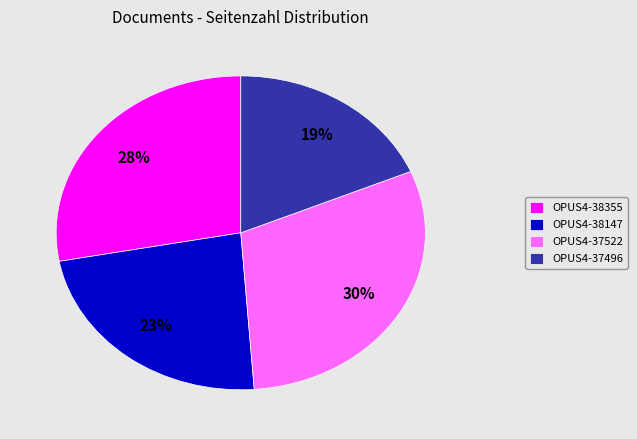

Does OPUS4-37496 represent more than half of the total?

No